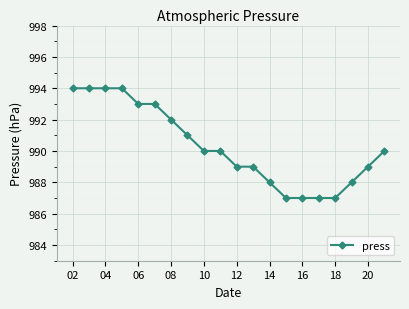

How many data points does each series have?

20